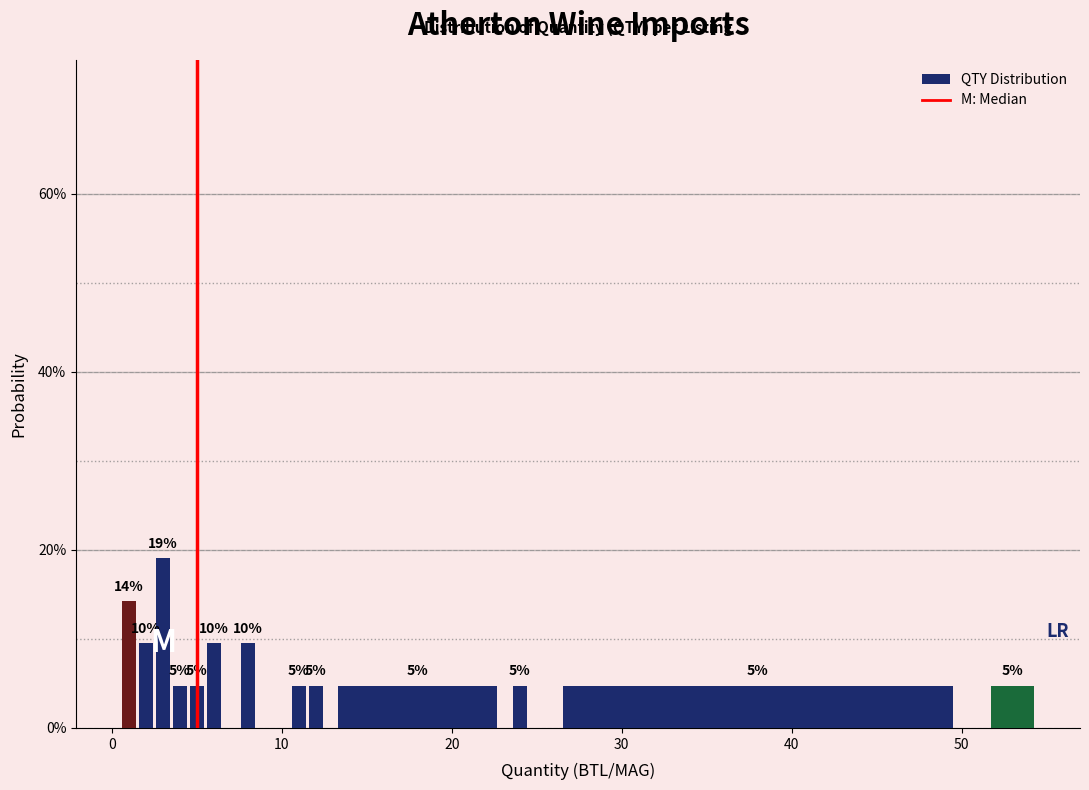

Around what value on the x-axis is the tallest bar? Give the approximate position of its centre, as read against the axis.

3